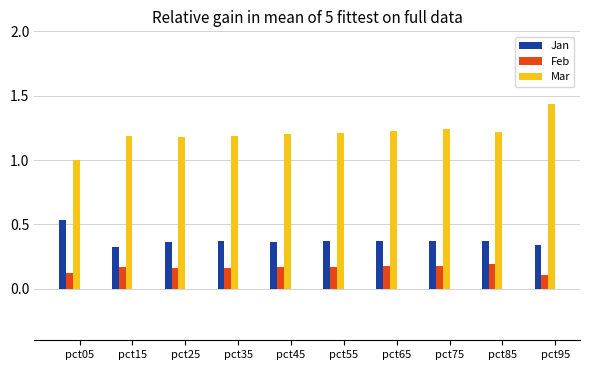

List the series in order of their peak value, lowest first.

Feb, Jan, Mar